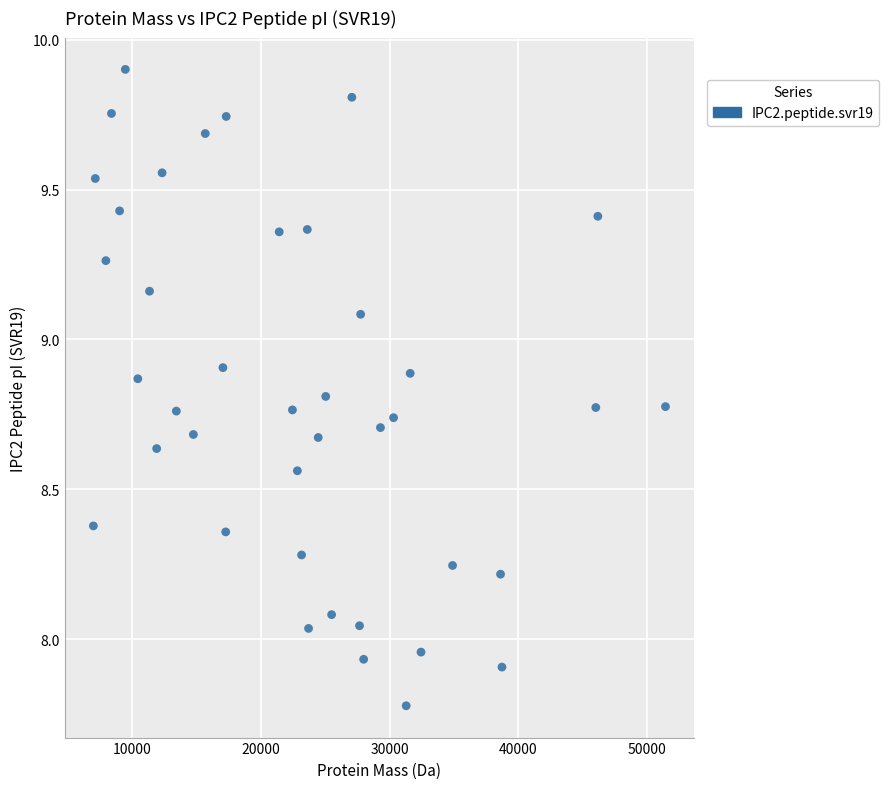

What is the range of X values (max minus min)?

44436.7